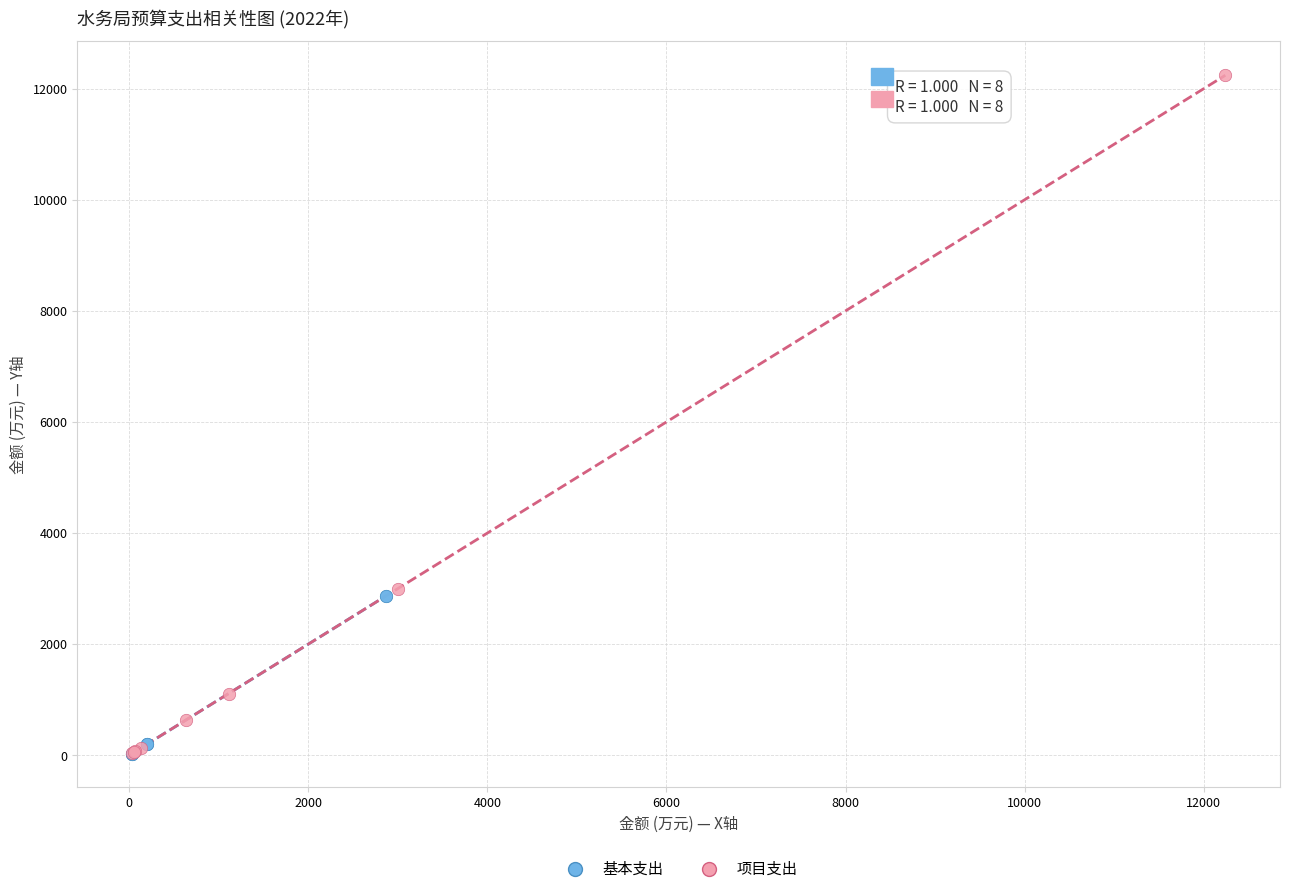

Which series has the widest spread of Y values?

项目支出